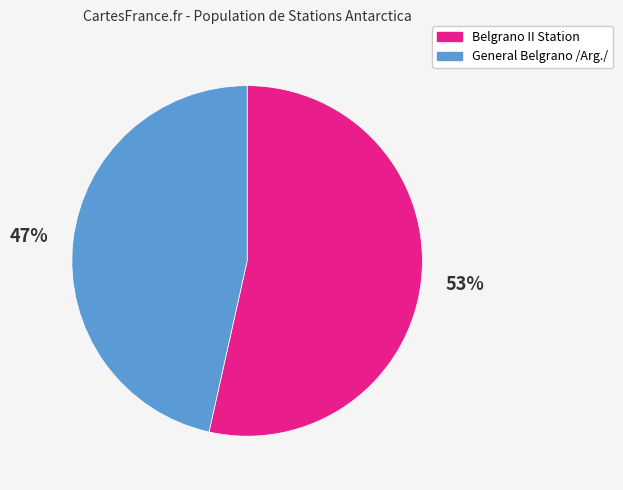

What is the smallest slice in the pie chart?

General Belgrano /Arg./